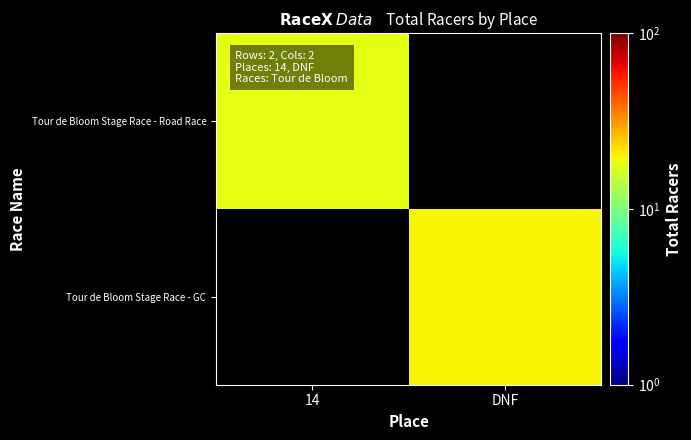

List the series in order of their overall mean, highest first.

Tour de Bloom Stage Race - Road Race, Tour de Bloom Stage Race - GC